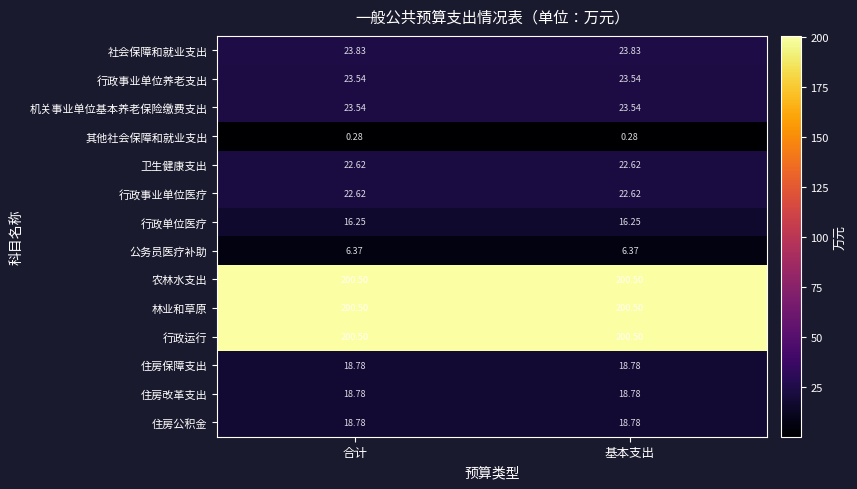

Is the value of 其他社会保障和就业支出 at 合计 greater than the value of 住房保障支出 at 合计?

No